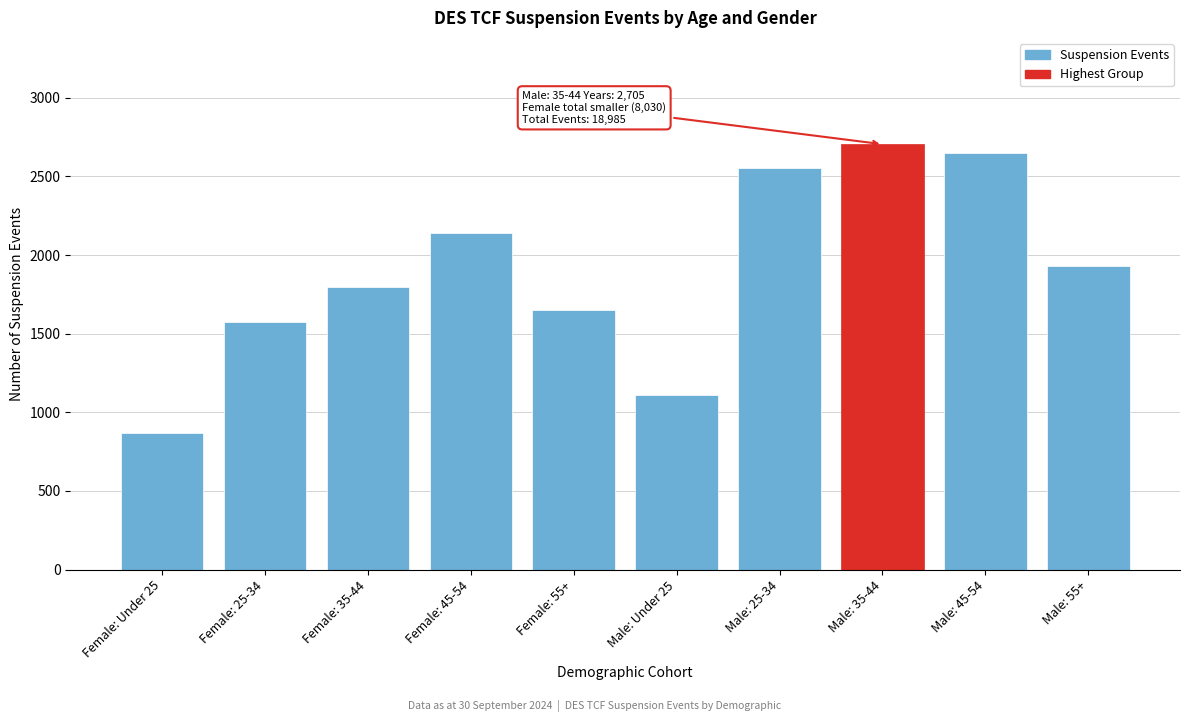

Reading right to left, transcribe all the data shown in this chart.

Male: 55+=1930	Male: 45-54=2650	Male: 35-44=2705	Male: 25-34=2555	Male: Under 25=1110	Female: 55+=1650	Female: 45-54=2140	Female: 35-44=1795	Female: 25-34=1575	Female: Under 25=870